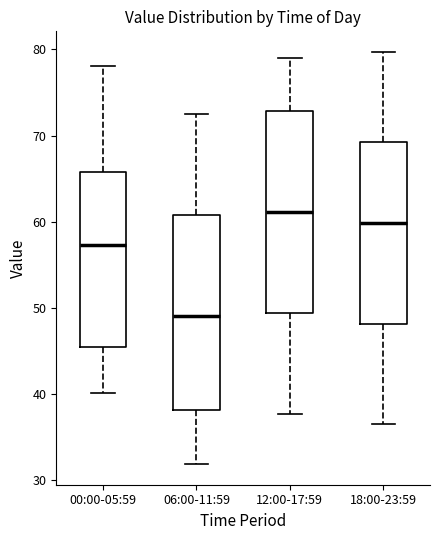

Where does the median line of the box for 12:00-17:59 sit on the y-axis? The values are not printed on the chart, so give them approximately, as read against the axis.

61